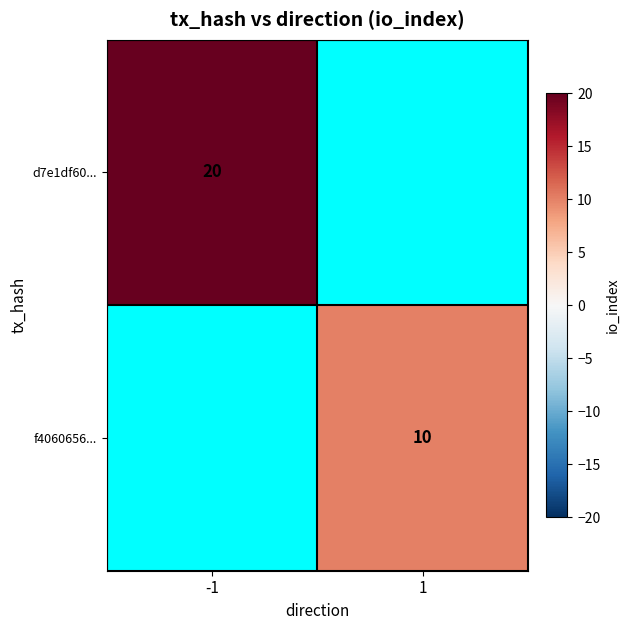

True or false: d7e1df60... has a value of 20 at -1.

True